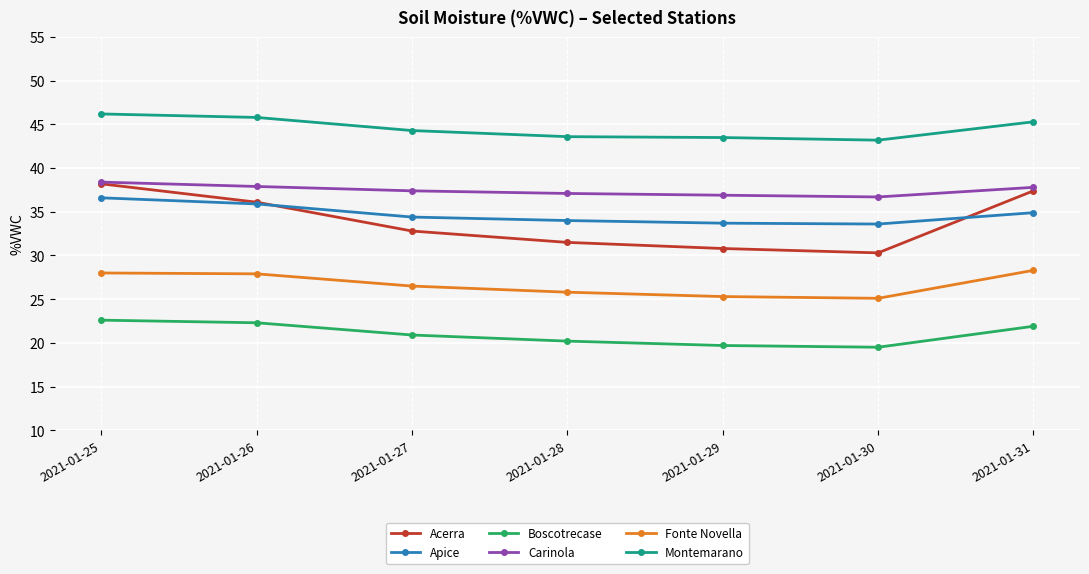

At which category is the sum across all series the highest?

2021-01-25